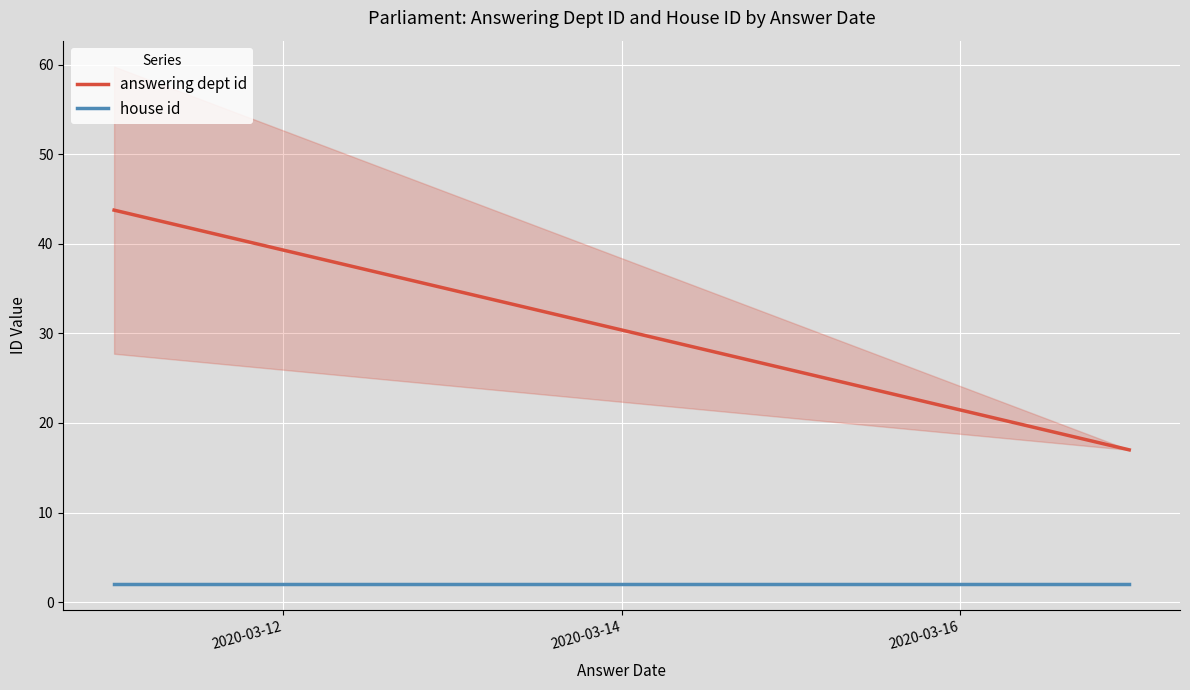

The value of house id at 2020-03-12 is 3.0. True or false?

False